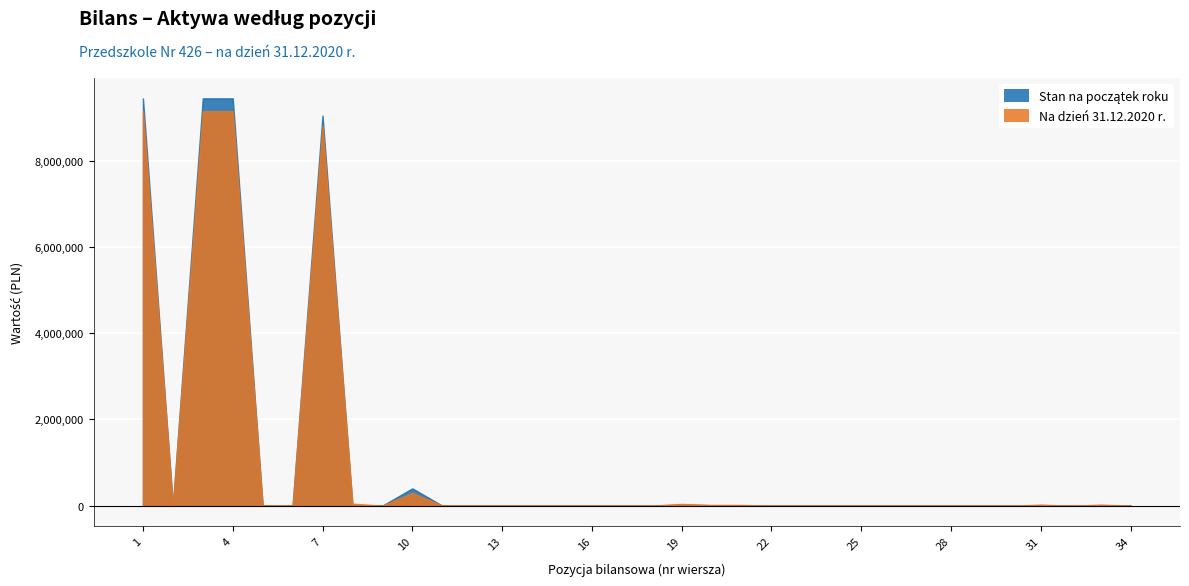

What is the sum of all Na dzień 31.12.2020 r. values?

36730138.7